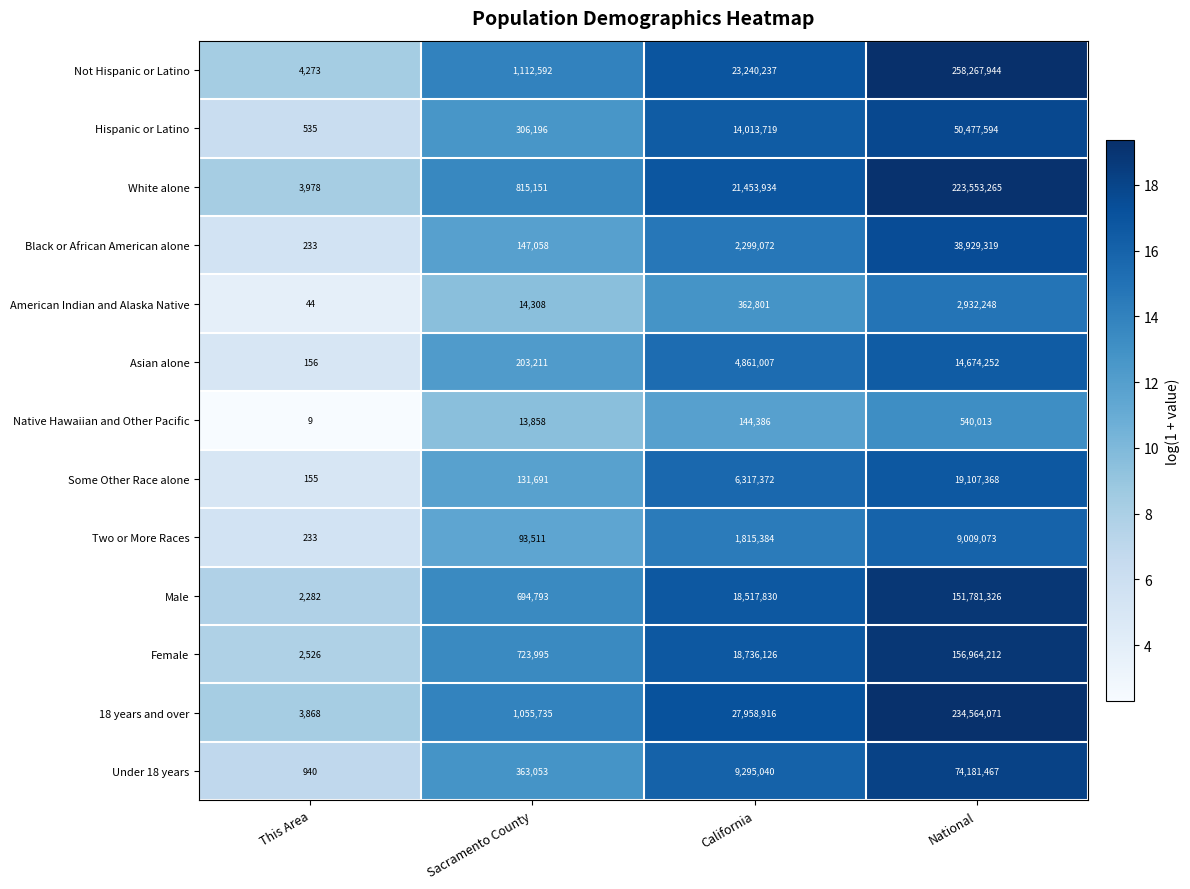

Which series has the widest spread of values?

Not Hispanic or Latino